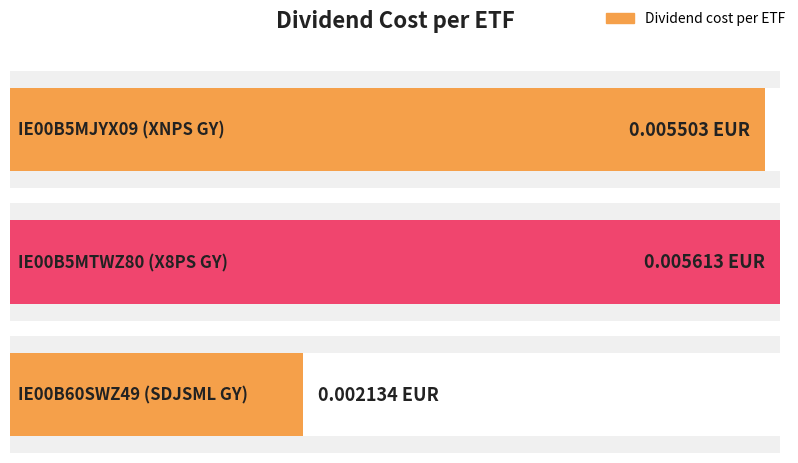

Are the bars grouped side by side (vs. stacked)?

No